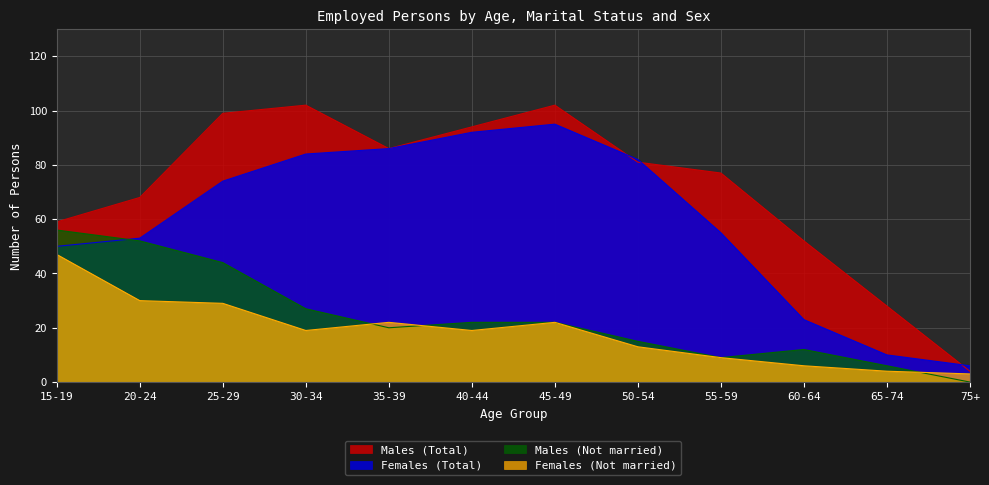

Reading right to left, extract all data points from this chart.

Males (Total): 4	28	52	77	81	102	94	86	102	99	68	59
Females (Total): 6	10	23	55	82	95	92	86	84	74	53	50
Males (Not married): 0	6	12	9	15	22	22	20	27	44	52	56
Females (Not married): 3	4	6	9	13	22	19	22	19	29	30	47